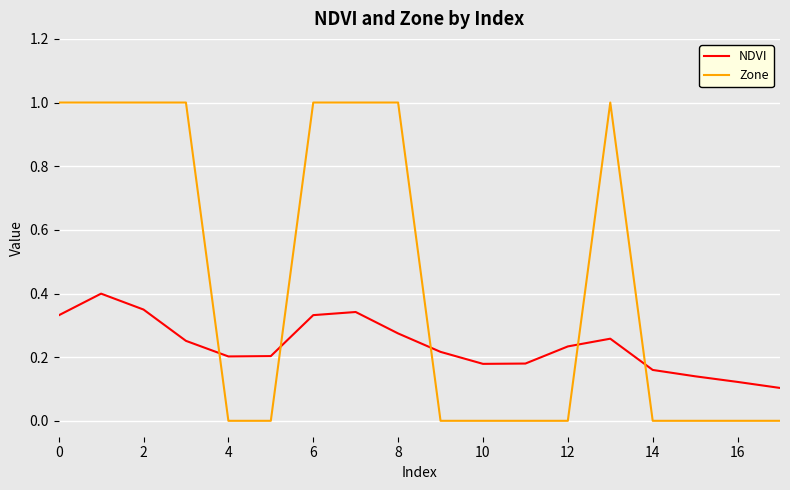

How many categories are shown in the chart?

18